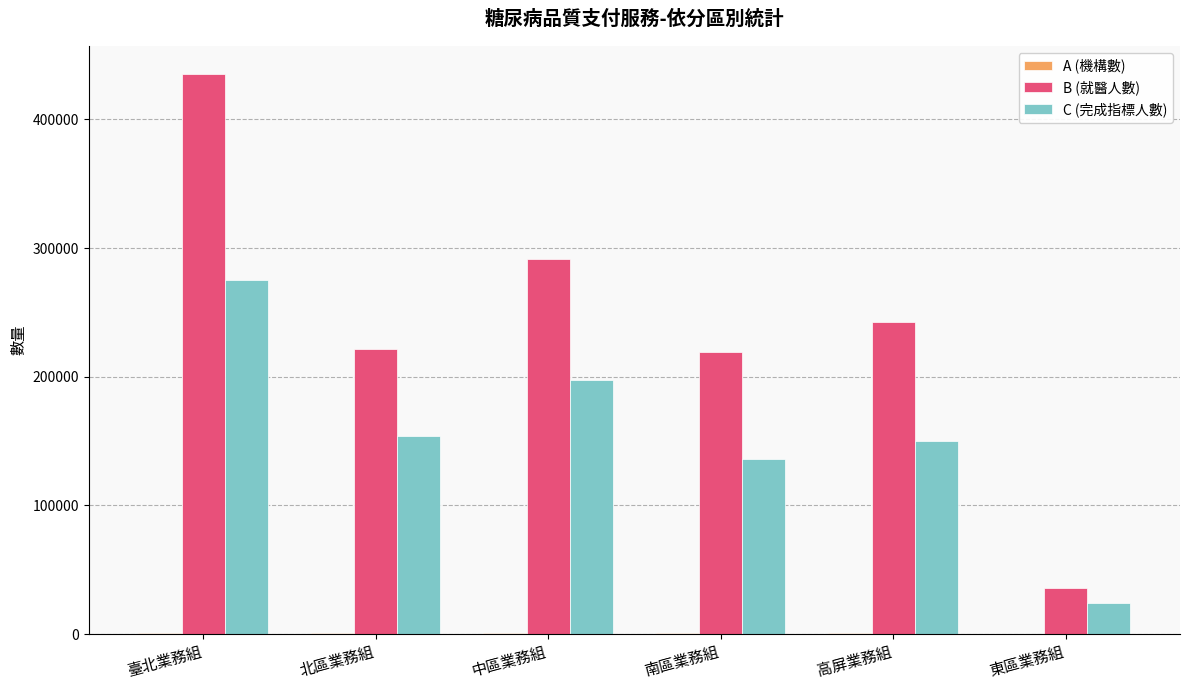

Which series has the largest total across all categories?

B (就醫人數)